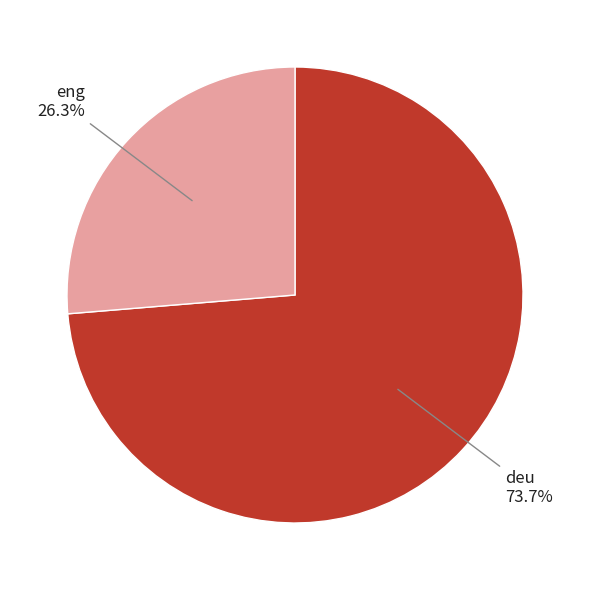

To the nearest percent, what is the average slice percentage?

50%